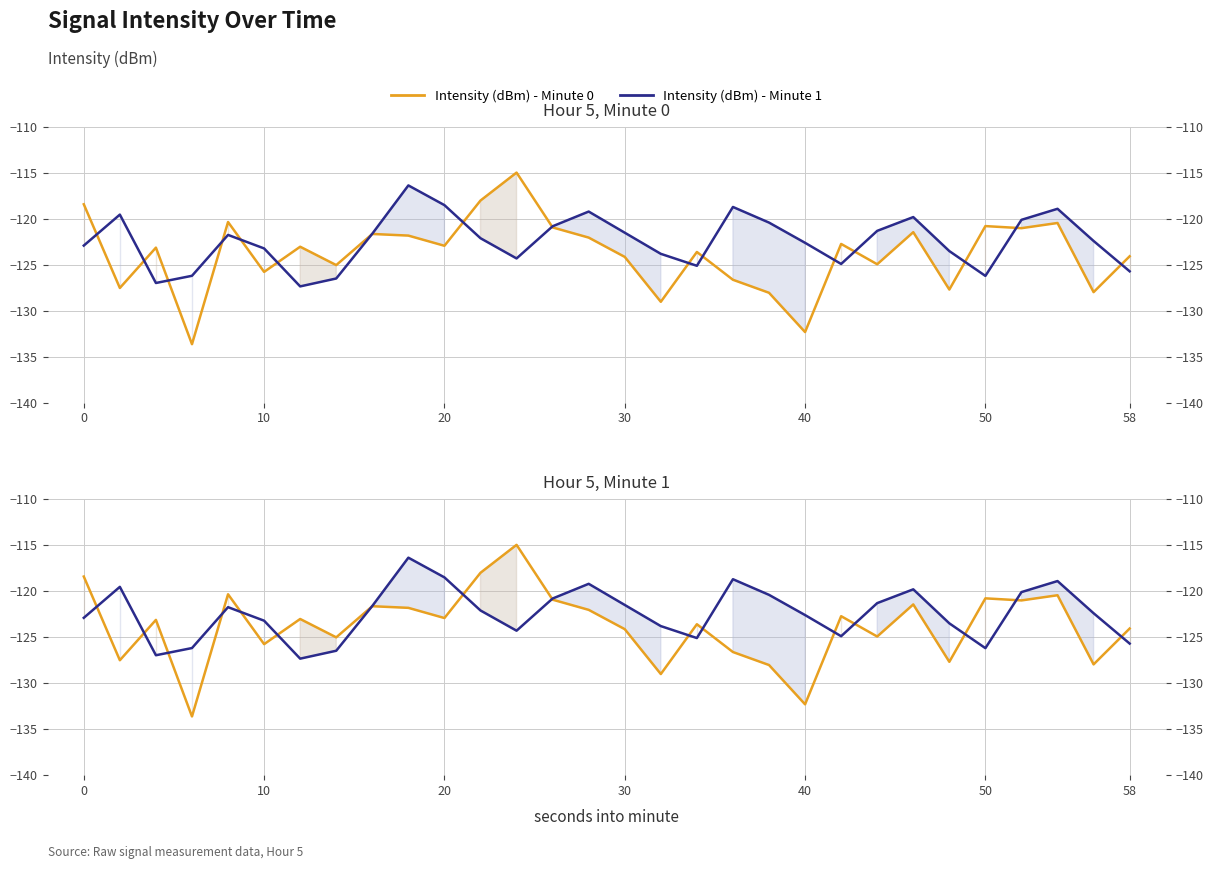

How many data points in Intensity - Minute 0 are less than -123?

16